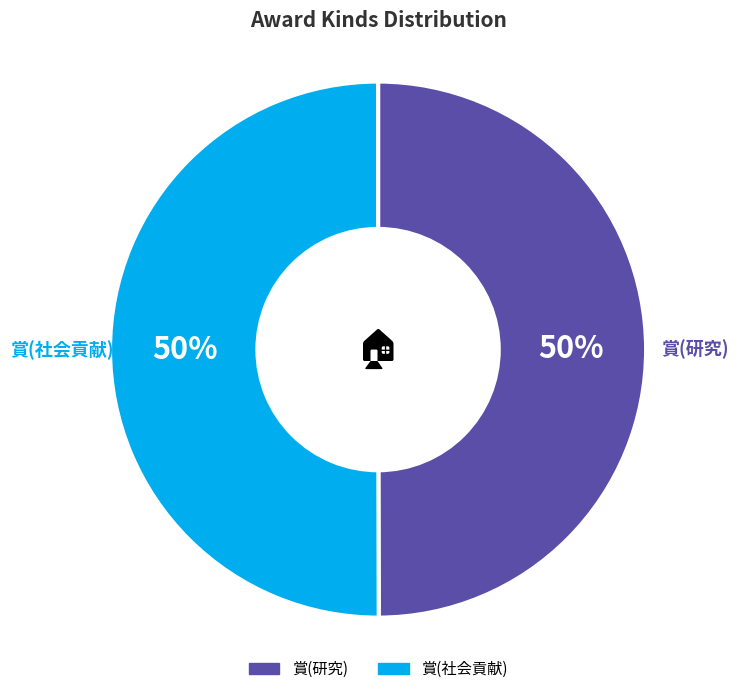

Approximately how many times larger is the value at 賞(研究) compared to 賞(社会貢献)?

1.0